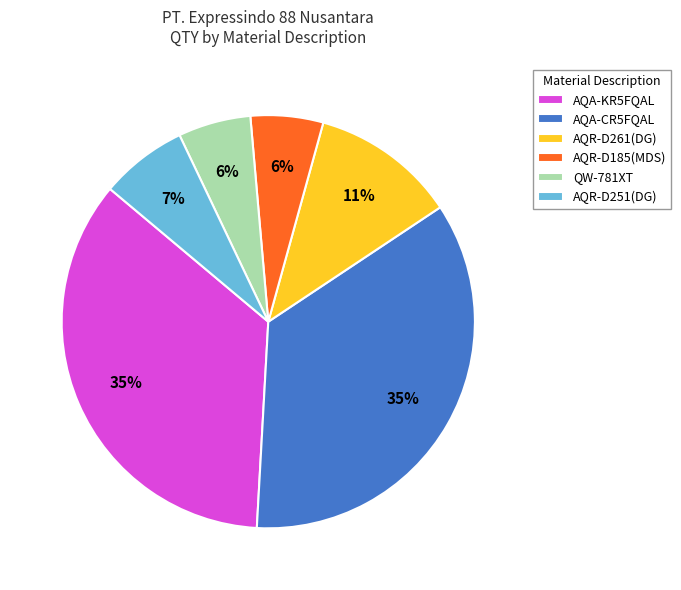

Is it true that AQR-D251(DG) is 14% of the pie?

False